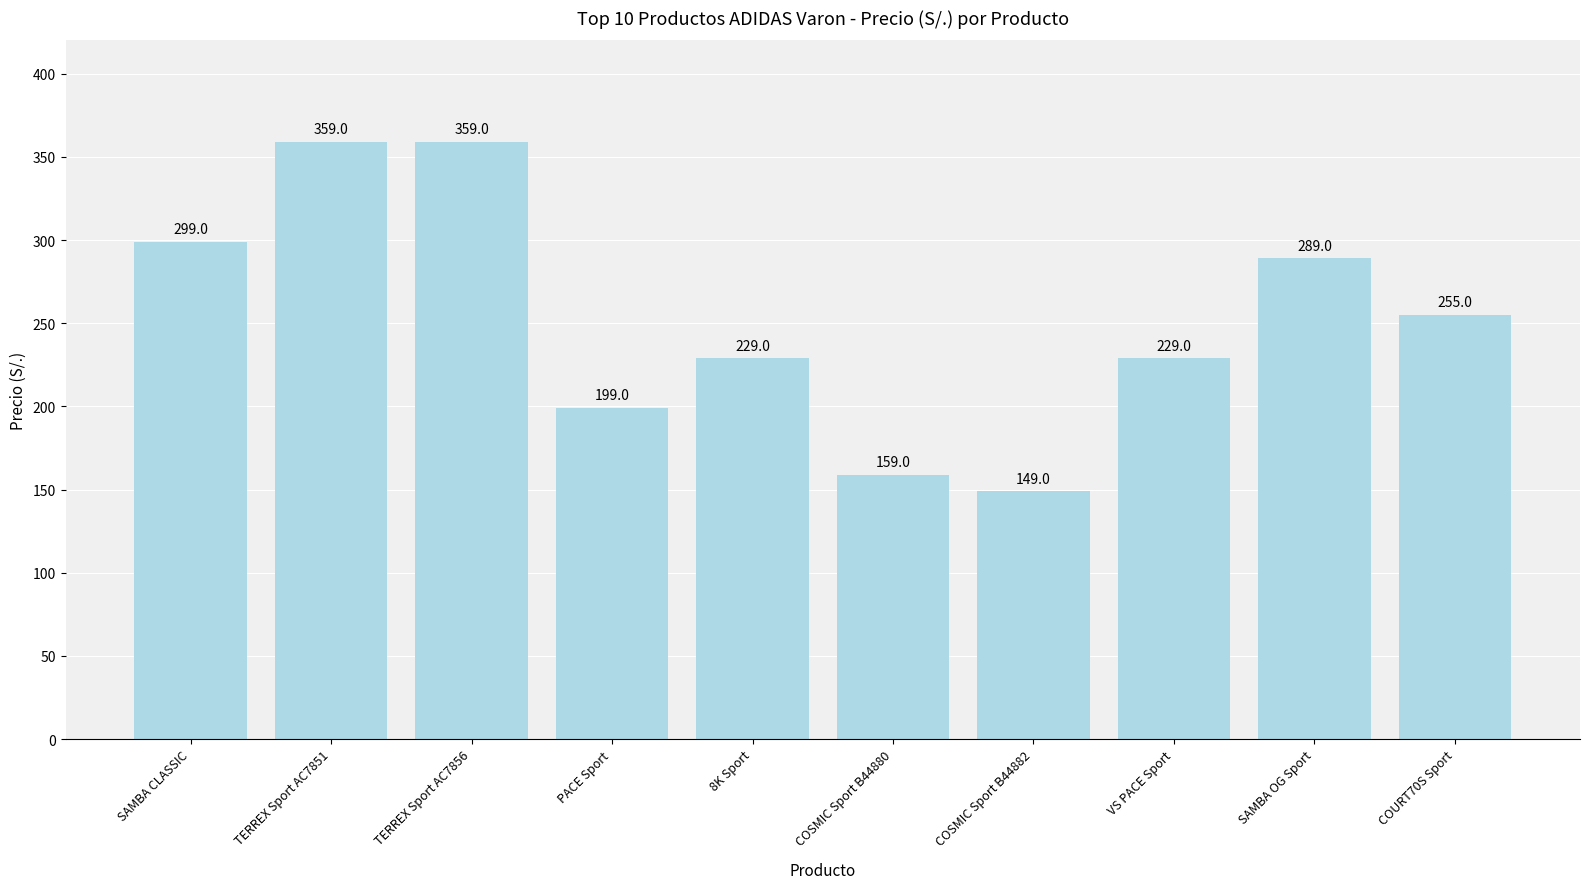

What is the change in value from COSMIC Sport B44882 to COURT70S Sport?

+106